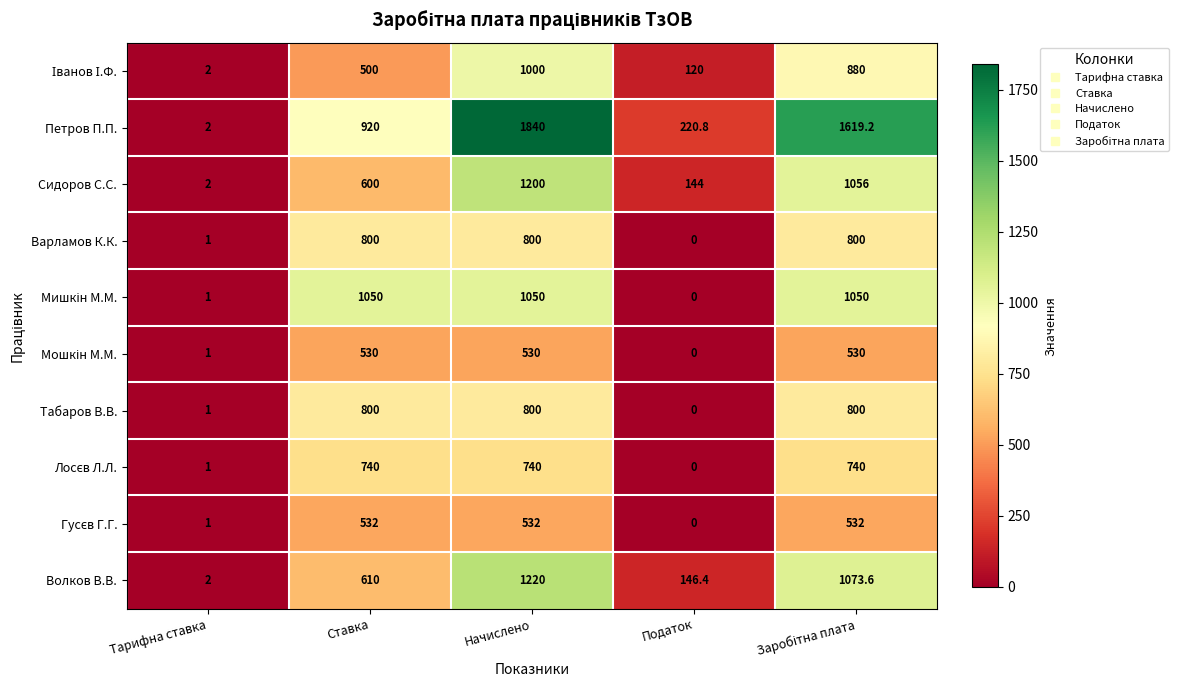

What is the total value across all series at Ставка?

7082.0